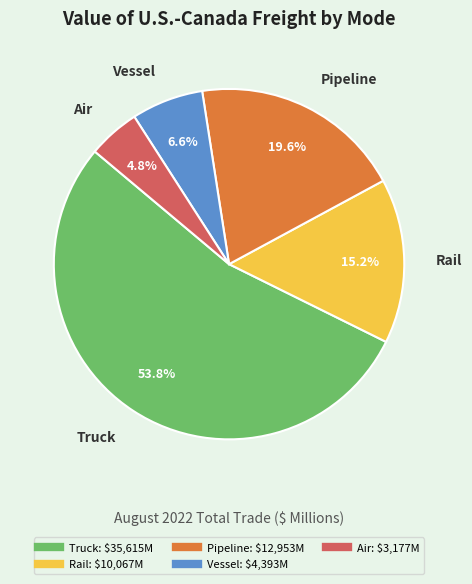

The Air slice represents 5% of the pie. True or false?

True